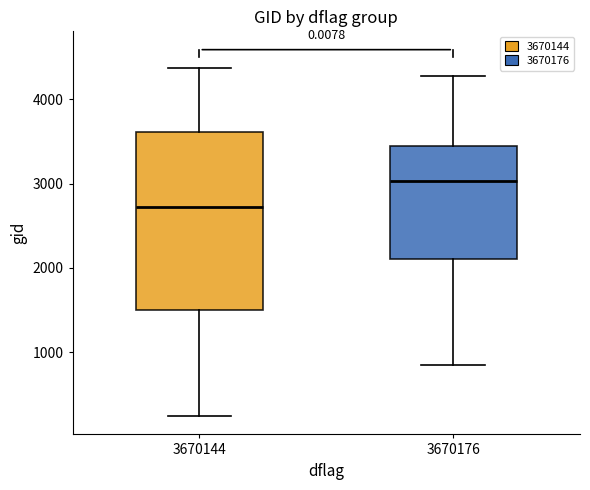

Comparing the boxes themselves (not the whiskers), which one is the tallest?

3670144